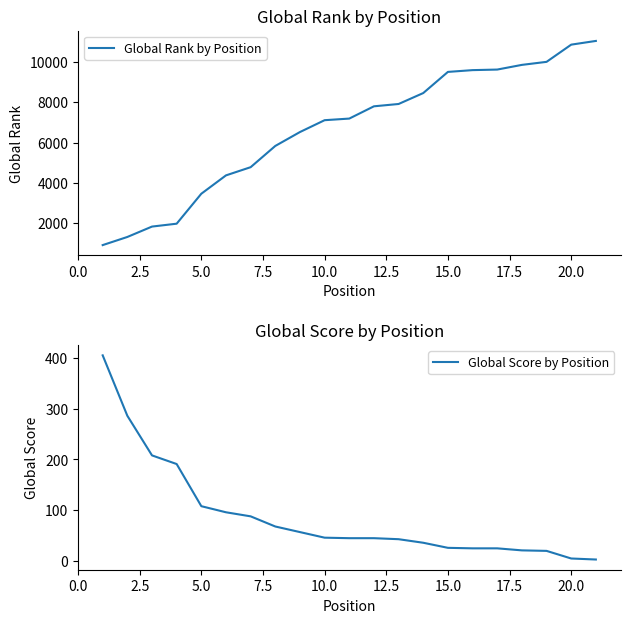

Count the number of data series in this chart.

2